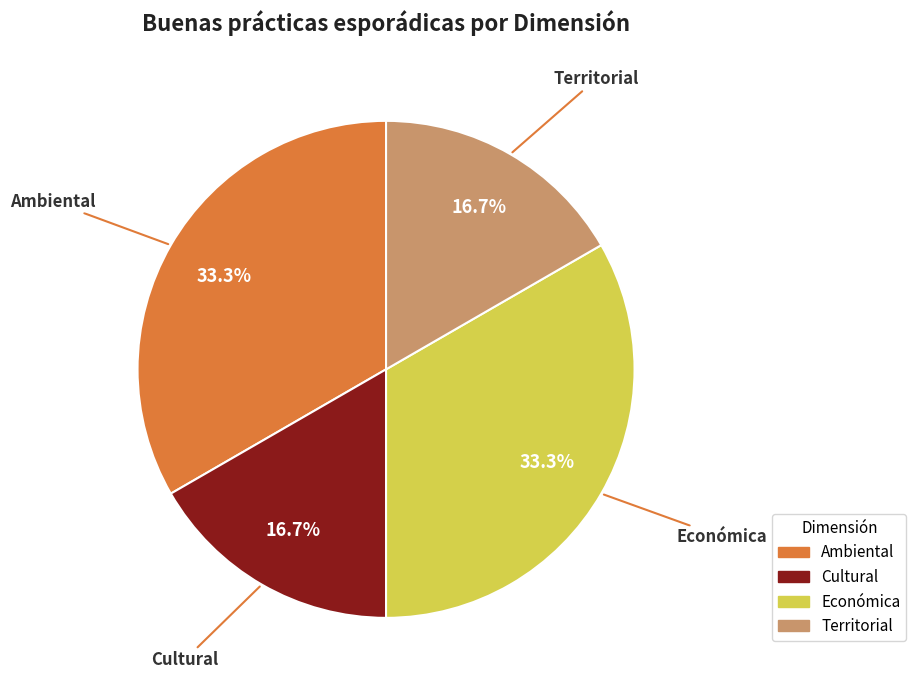

Is there any slice that represents more than half of the pie?

No